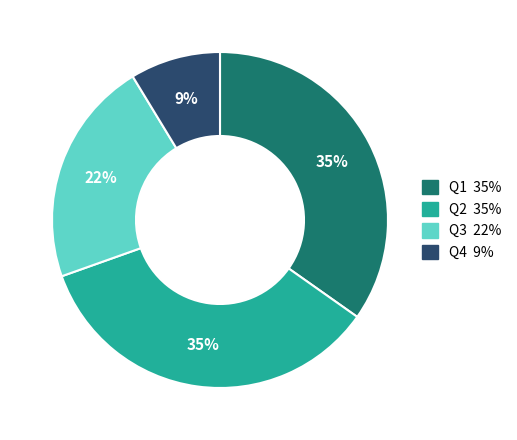

Which slice is the smallest?

Q4